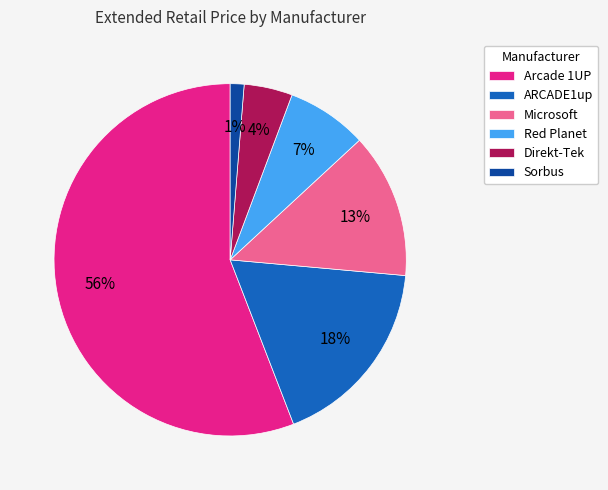

Do Sorbus and Arcade 1UP together represent more than half of the pie?

Yes